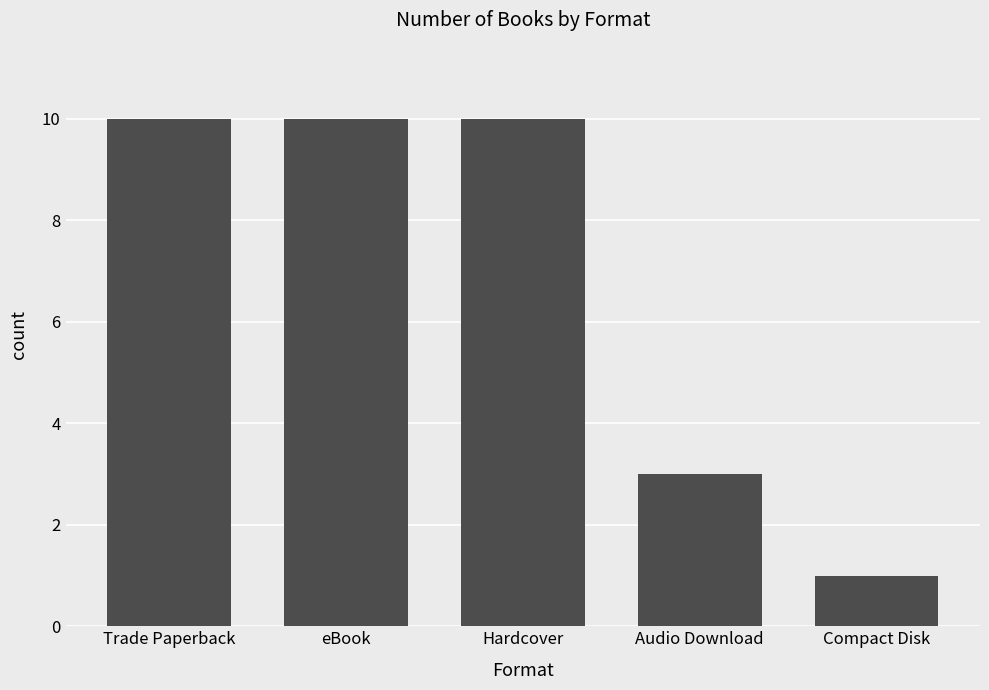

What is the sum of the values at Trade Paperback and Compact Disk?

11